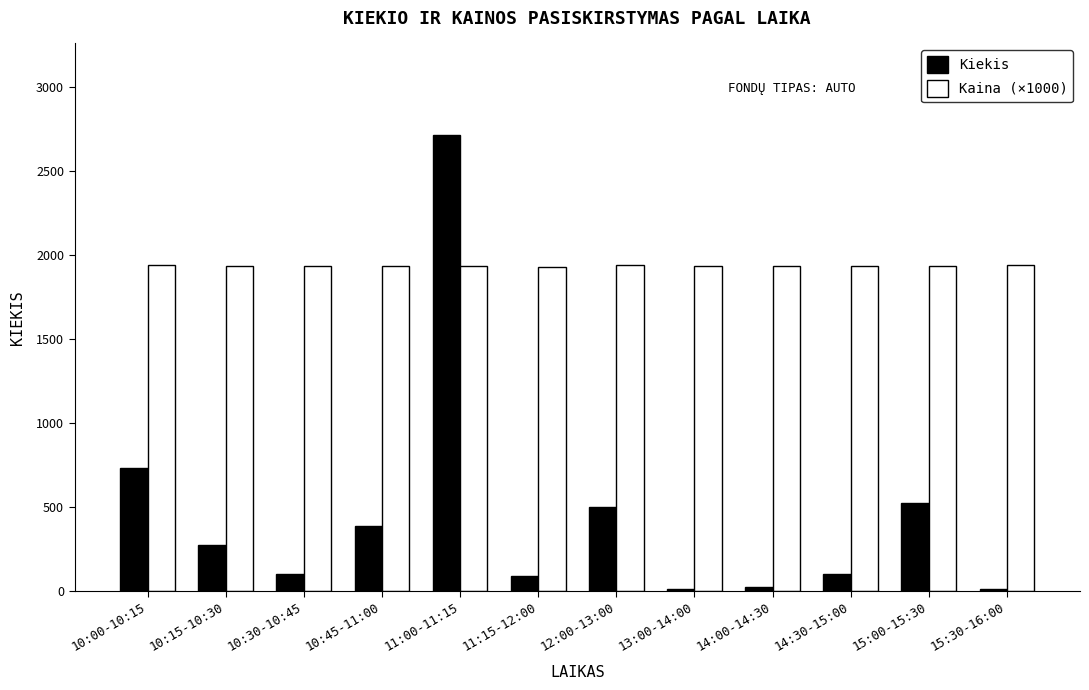

What is the total value across all series at 12:00-13:00?

2440.0